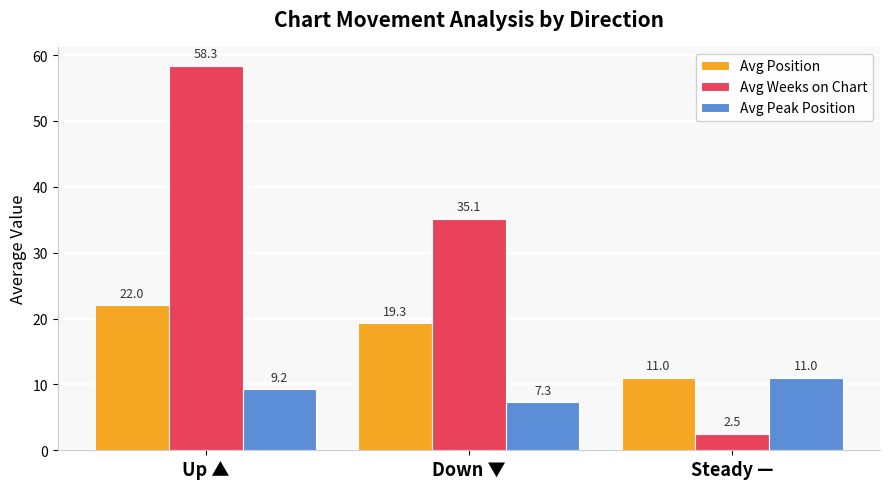

What is the greatest value displayed?

58.3